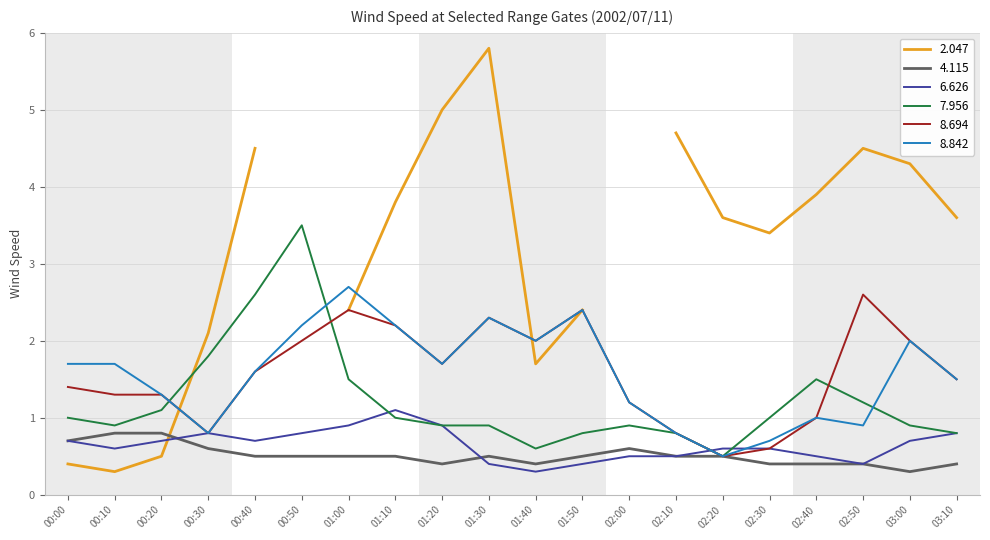

Is it true that 8.842 equals 2.7 at 01:20?

False